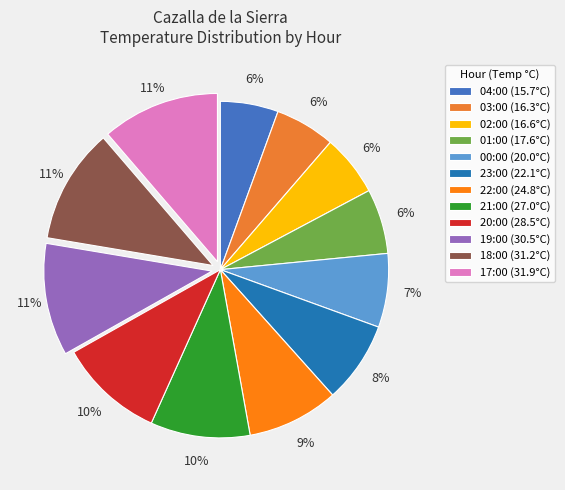

Which slice is the smallest?

04:00